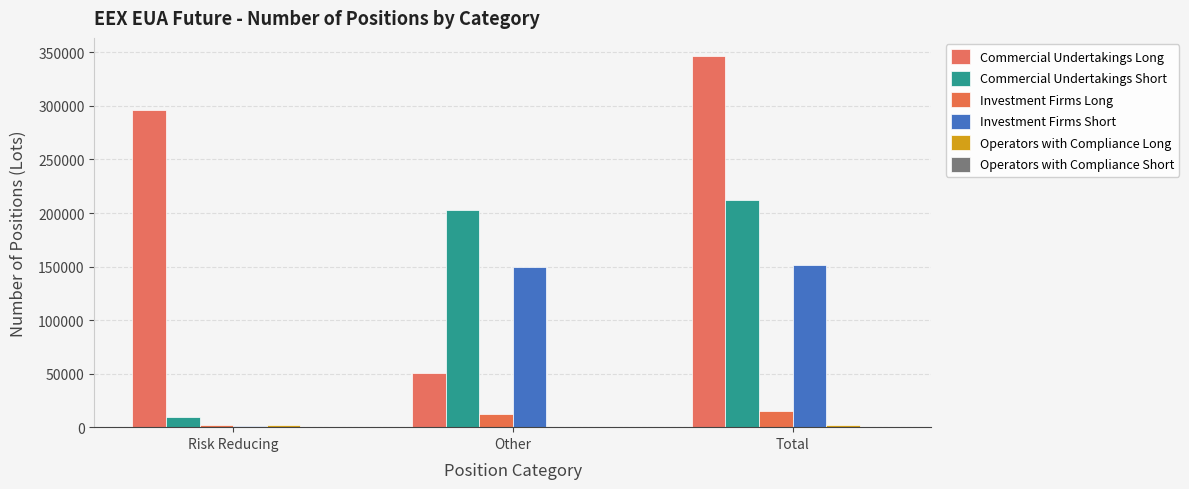

Which has a higher value, Total or Other?

Total